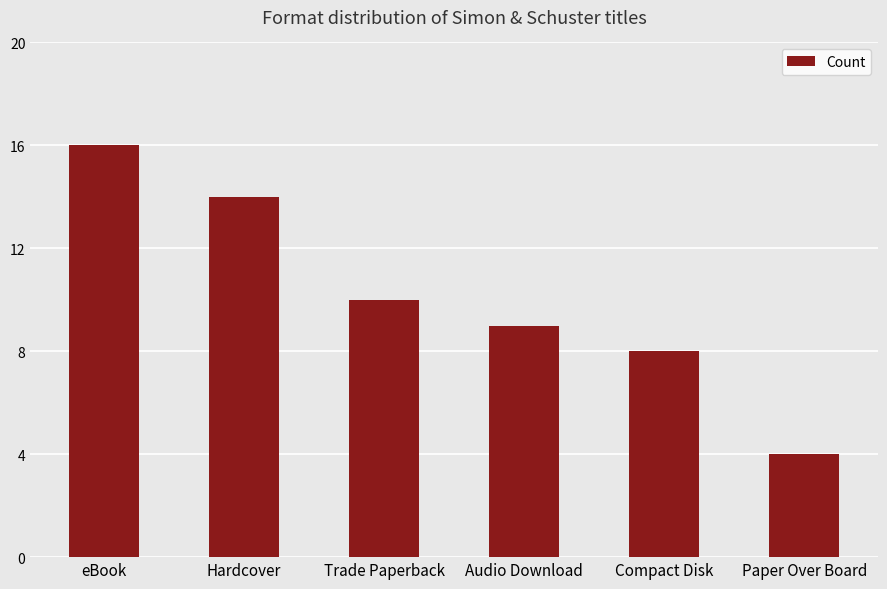

What is the sum of all values?

61